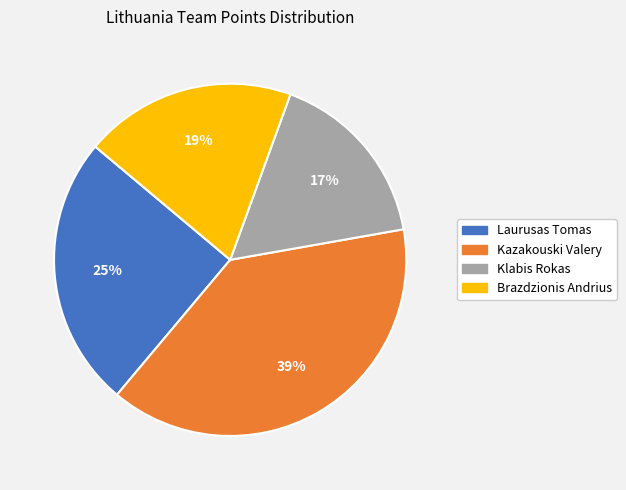

To the nearest percent, what percentage of the pie is Klabis Rokas?

17%